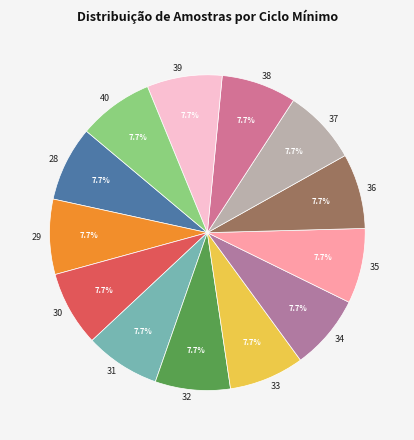

Combined, what portion of the pie is 34 and 35?

15.4%